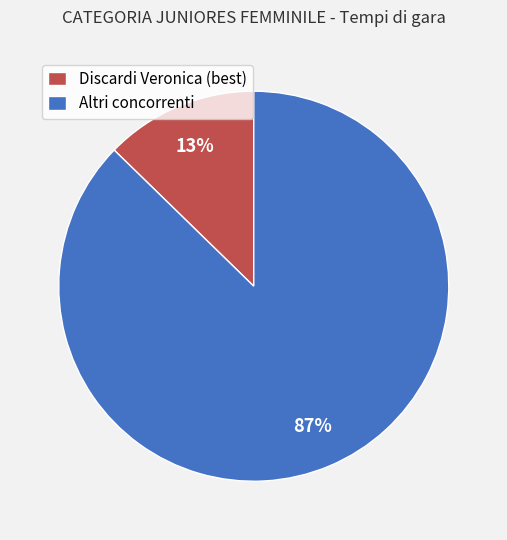

True or false: Discardi Veronica (best) accounts for 3% of the total.

False